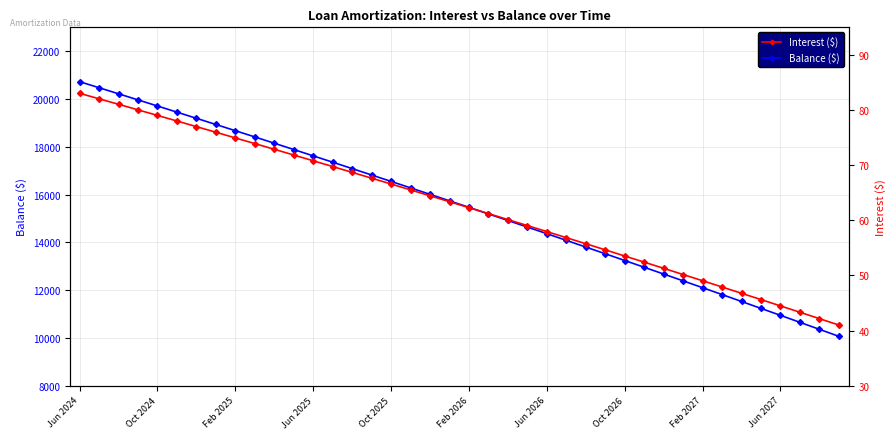

Is it true that Balance ($) equals 9210 at Oct 2026?

False